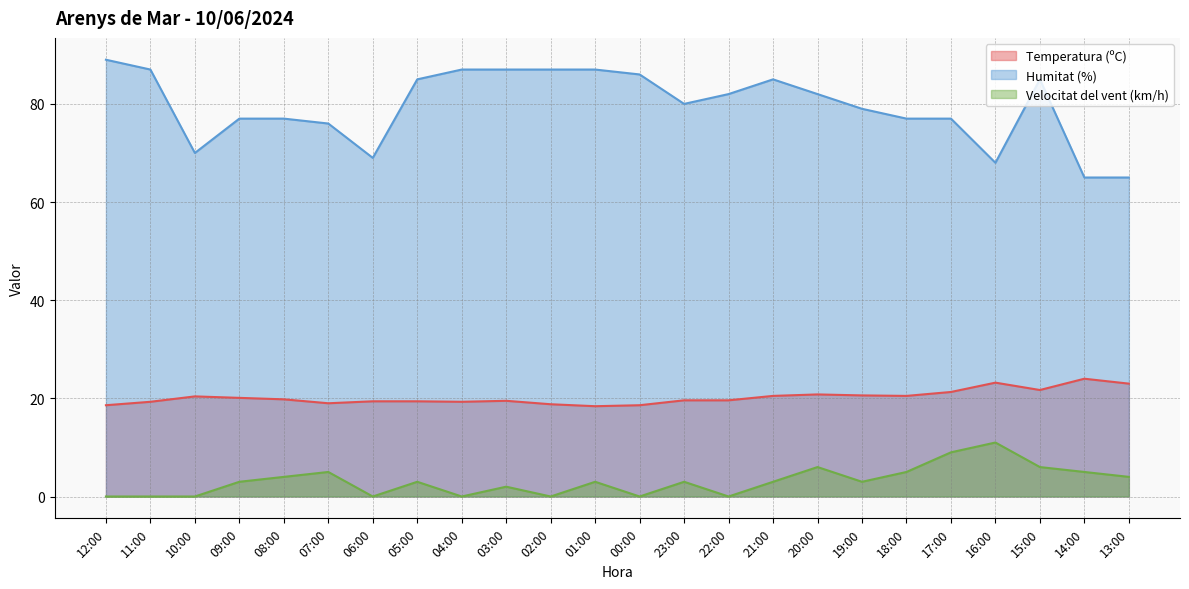

Does the chart display data point markers on the line(s)?

No